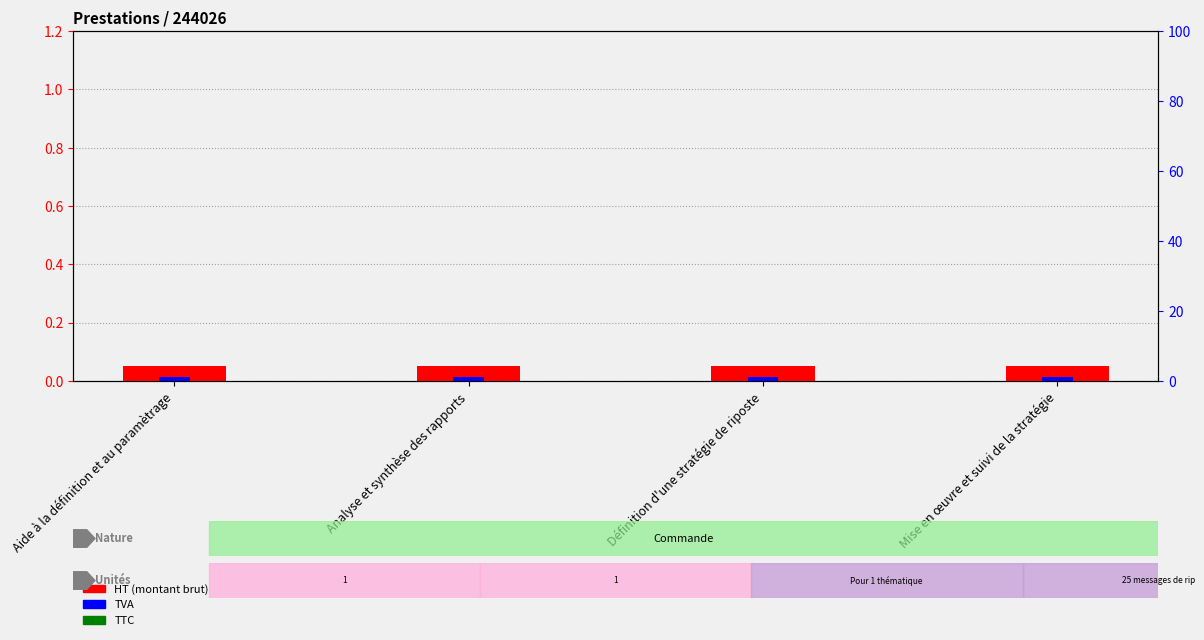

At which category is the sum across all series the highest?

Aide à la définition et au paramètrage